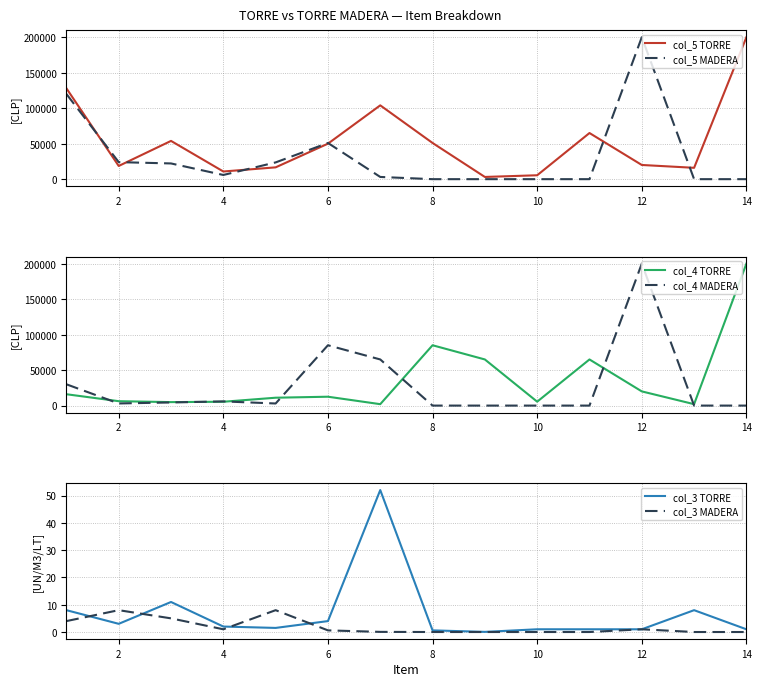

Reading left to right, transcribe all the data shown in this chart.

col_5 TORRE: 128000.0	18600.0	53900.0	10806.0	16650.0	50000.0	104000.0	51000.0	3120.0	5500.0	65000.0	20000.0	16000.0	200000.0
col_5 MADERA: 120000.0	24000.0	22150.0	5904.0	23616.0	51000.0	3120.0	0.0	0.0	0.0	0.0	200000.0	0.0	0.0
col_4 TORRE: 16000.0	6200.0	4900.0	5403.0	11100.0	12500.0	2000.0	85000.0	65000.0	5500.0	65000.0	20000.0	2000.0	200000.0
col_4 MADERA: 30000.0	3000.0	4430.0	5904.0	2952.0	85000.0	65000.0	0.0	0.0	0.0	0.0	200000.0	0.0	0.0
col_3 TORRE: 8.0	3.0	11.0	2.0	1.5	4.0	52.0	0.6	0.0	1.0	1.0	1.0	8.0	1.0
col_3 MADERA: 4.0	8.0	5.0	1.0	8.0	0.6	0.0	0.0	0.0	0.0	0.0	1.0	0.0	0.0